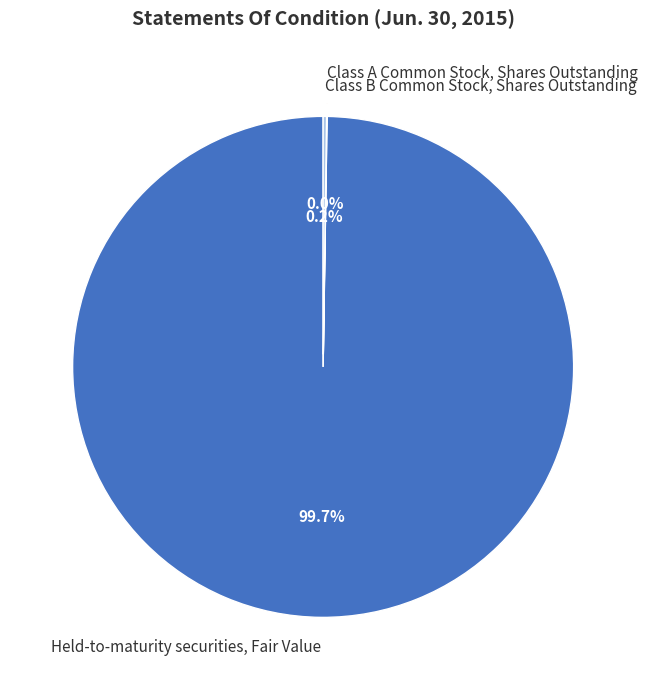

Is there a majority slice in this chart?

Yes